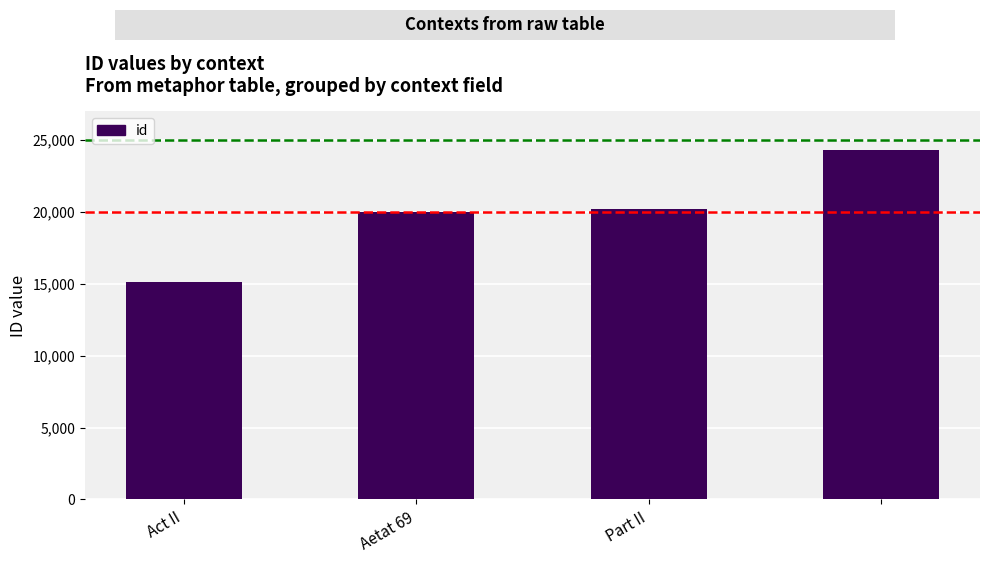

Does the chart contain stacked bars?

No